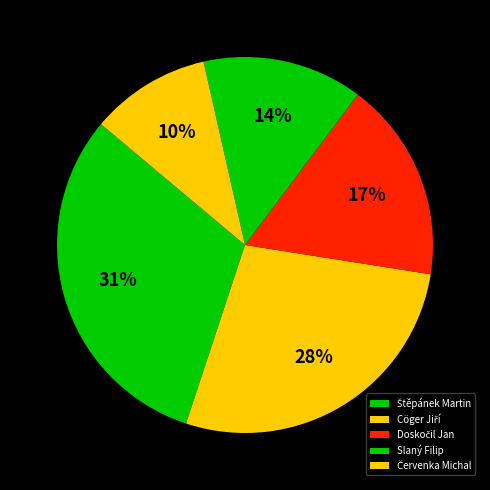

True or false: Štěpánek Martin accounts for 45% of the total.

False